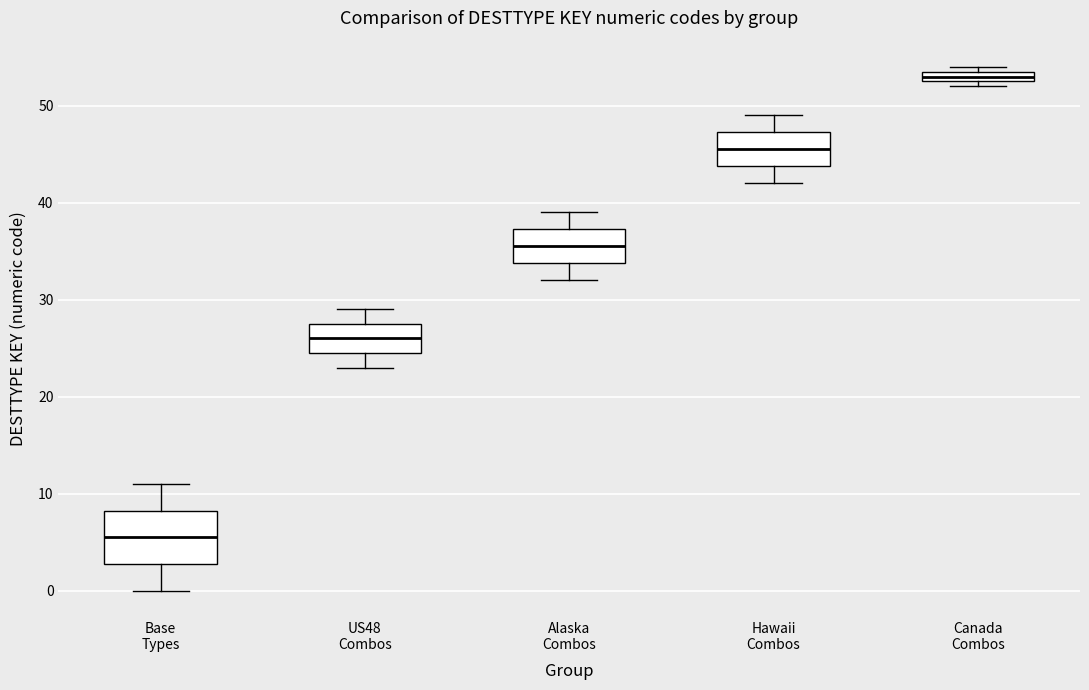

Which box has the highest median line?

Canada Combos